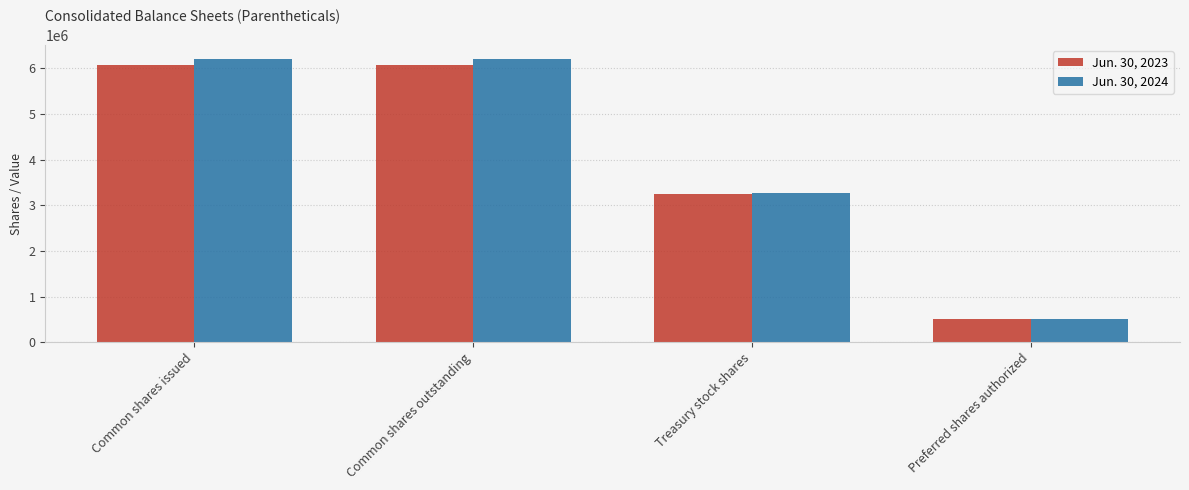

Where is Jun. 30, 2023 nearest to the value 3286906?

Treasury stock shares